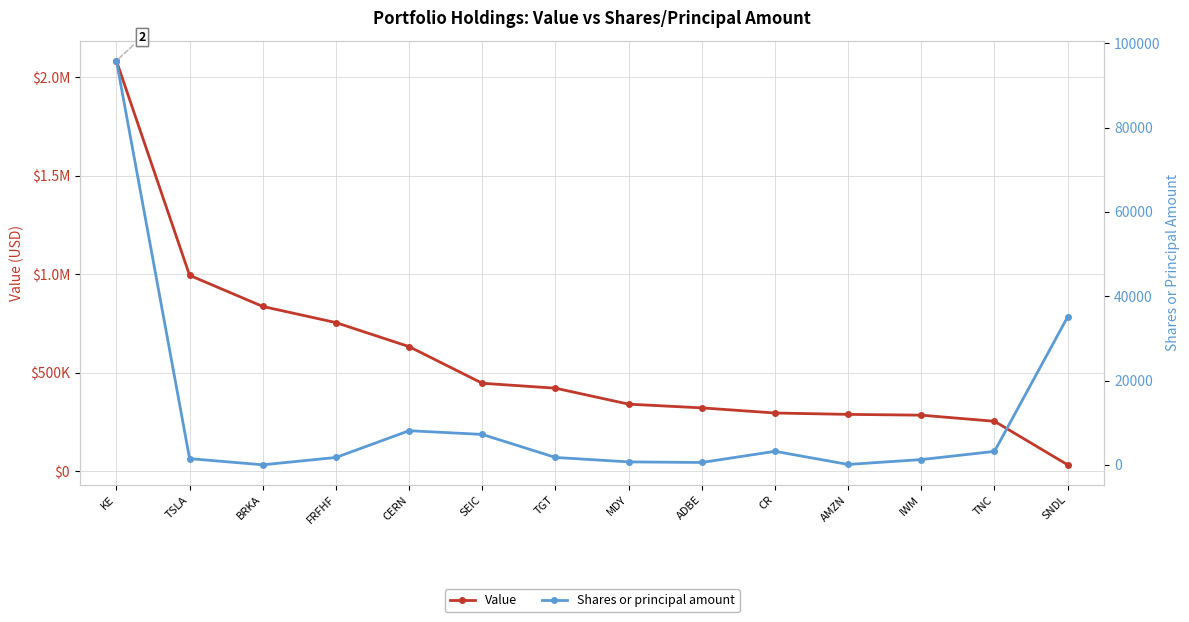

Where is Shares or principal amount nearest to the value 47934?

SNDL